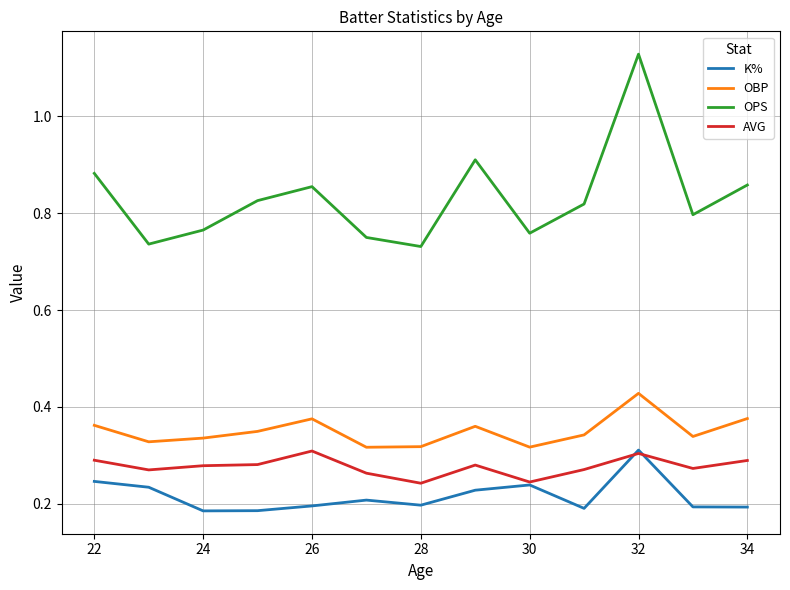

Which series has the largest range (max minus min)?

OPS